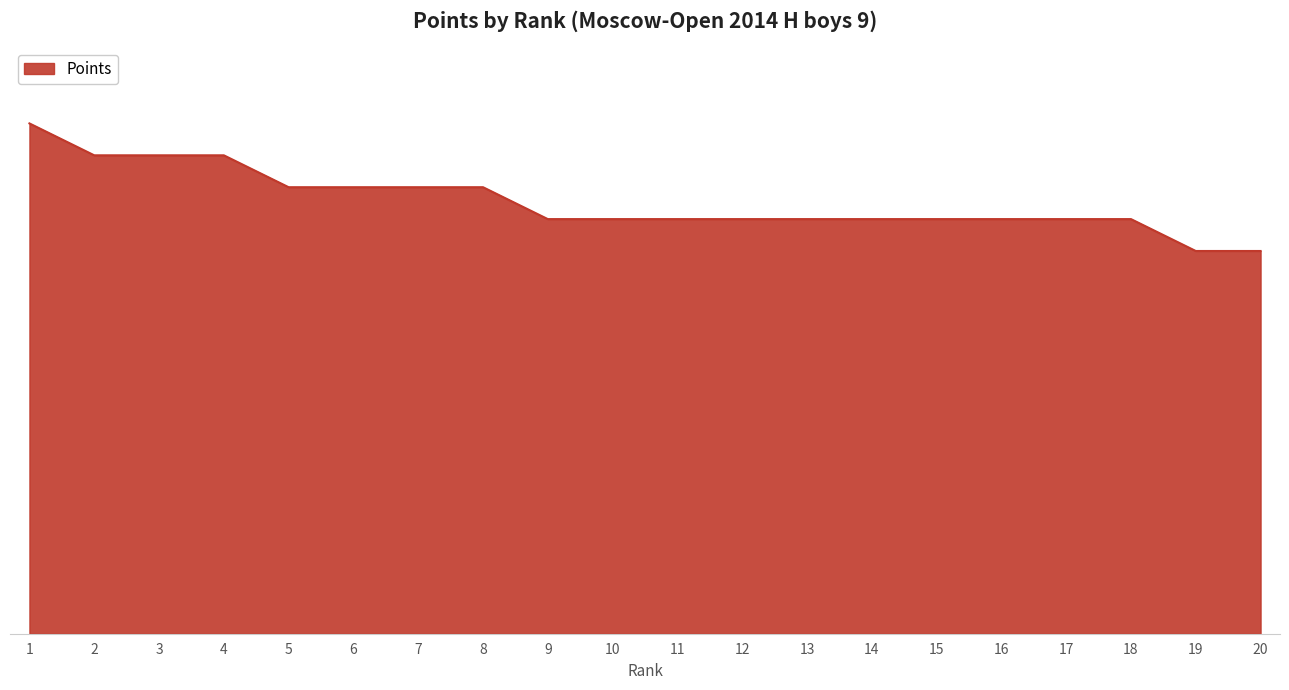

What is the value of the 14th point from the left?

6.5